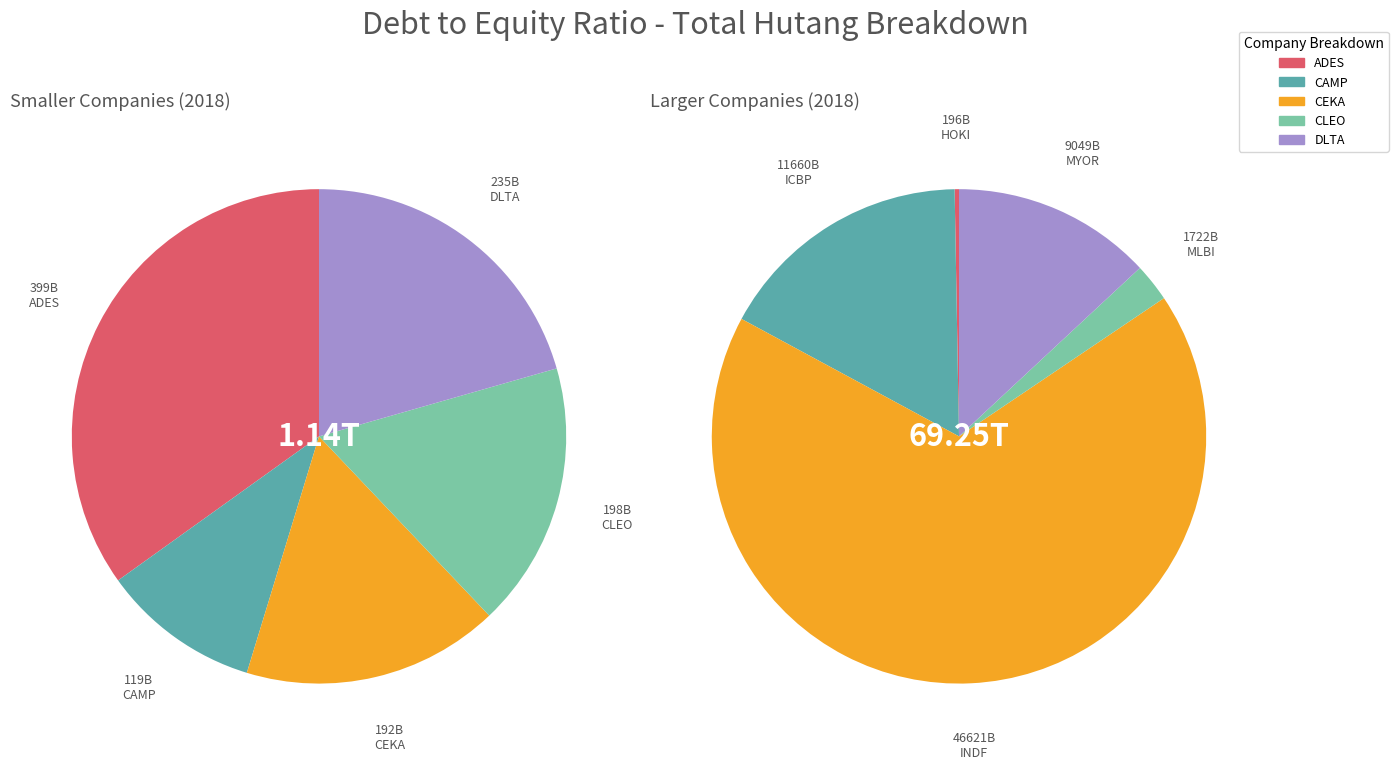

To the nearest percent, what percentage of the pie is ICBP?

17%